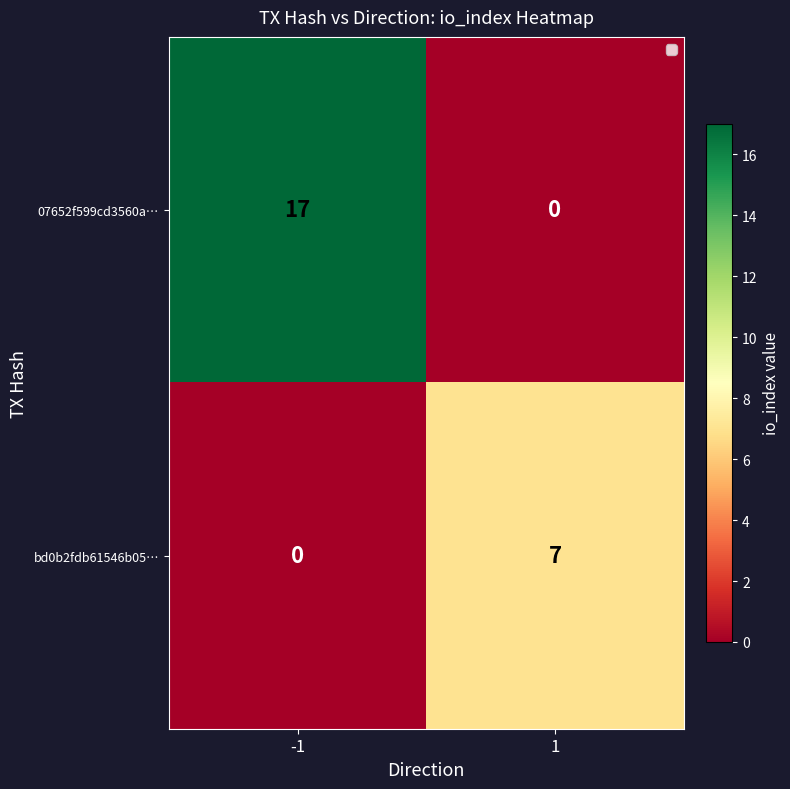

Which series has the largest total across all categories?

07652f599cd3560a…